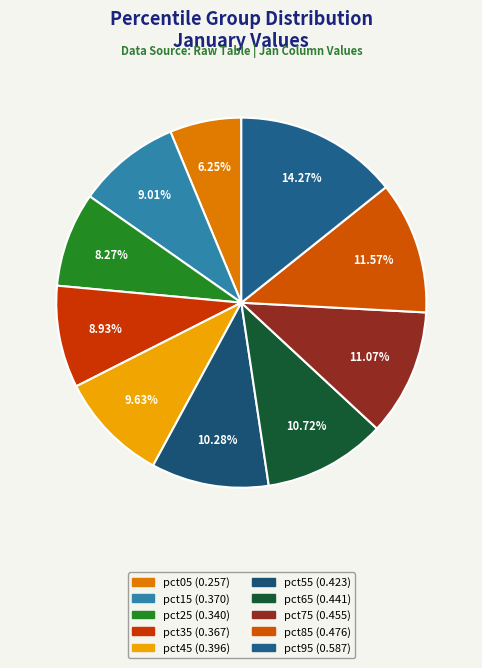

What percentage is the pct05 slice, to the nearest percent?

6%